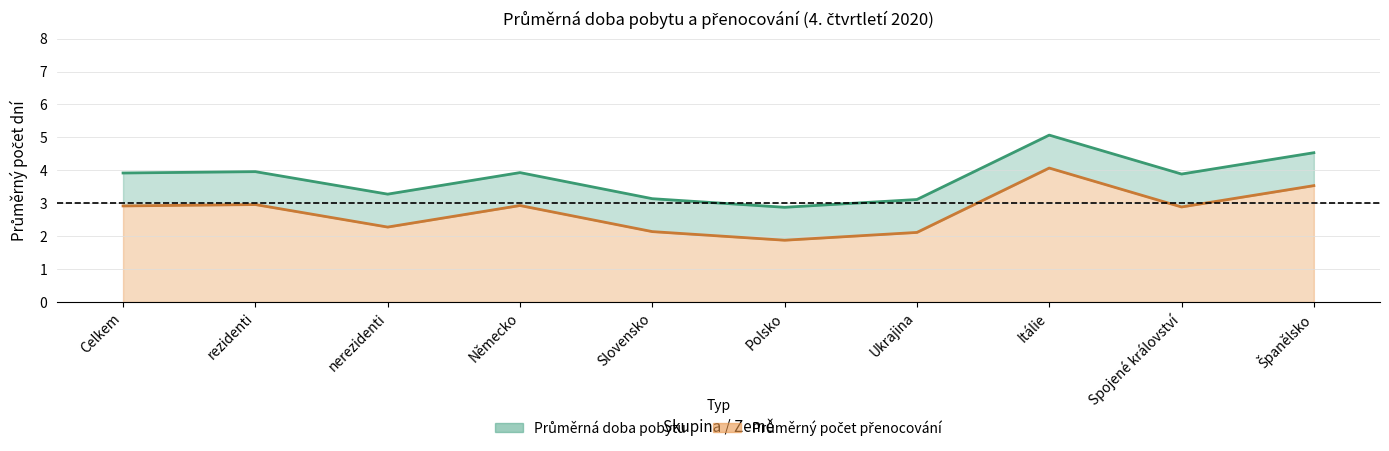

The value of Průměrný počet přenocování at Německo is 4.5. True or false?

False